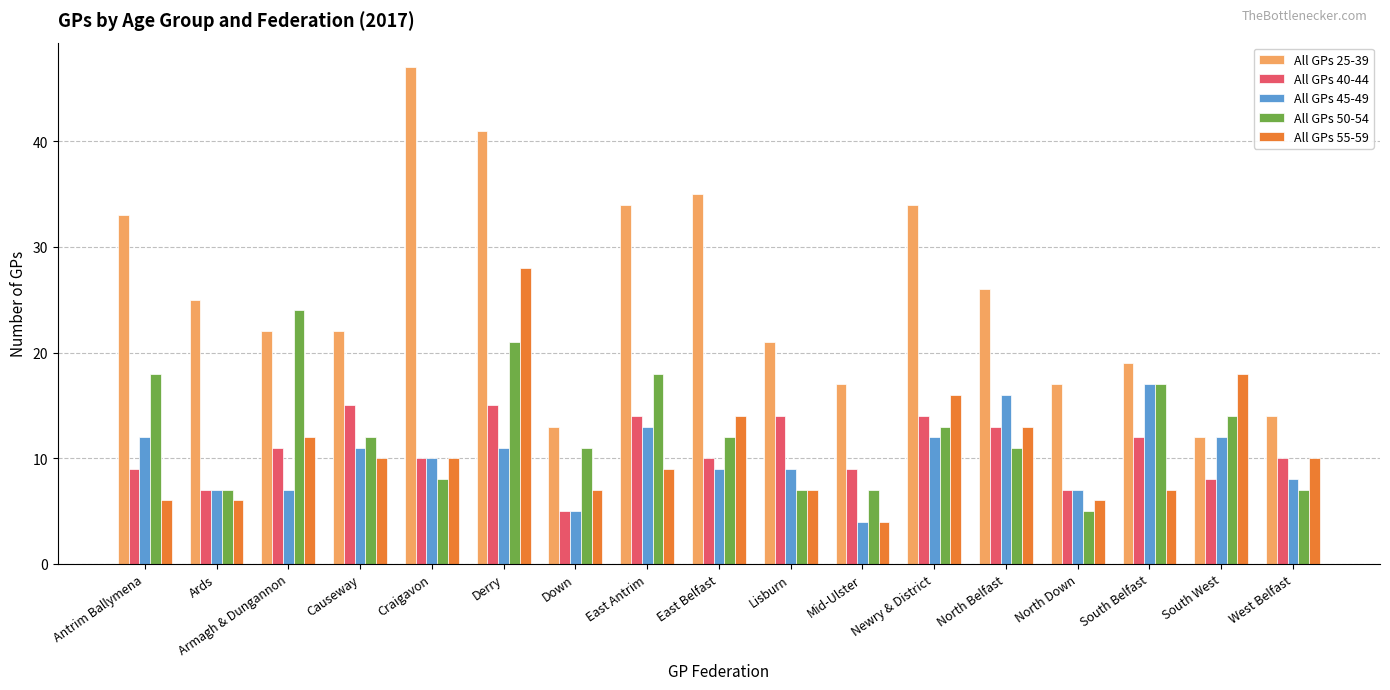

Which series has the widest spread of values?

All GPs 25-39